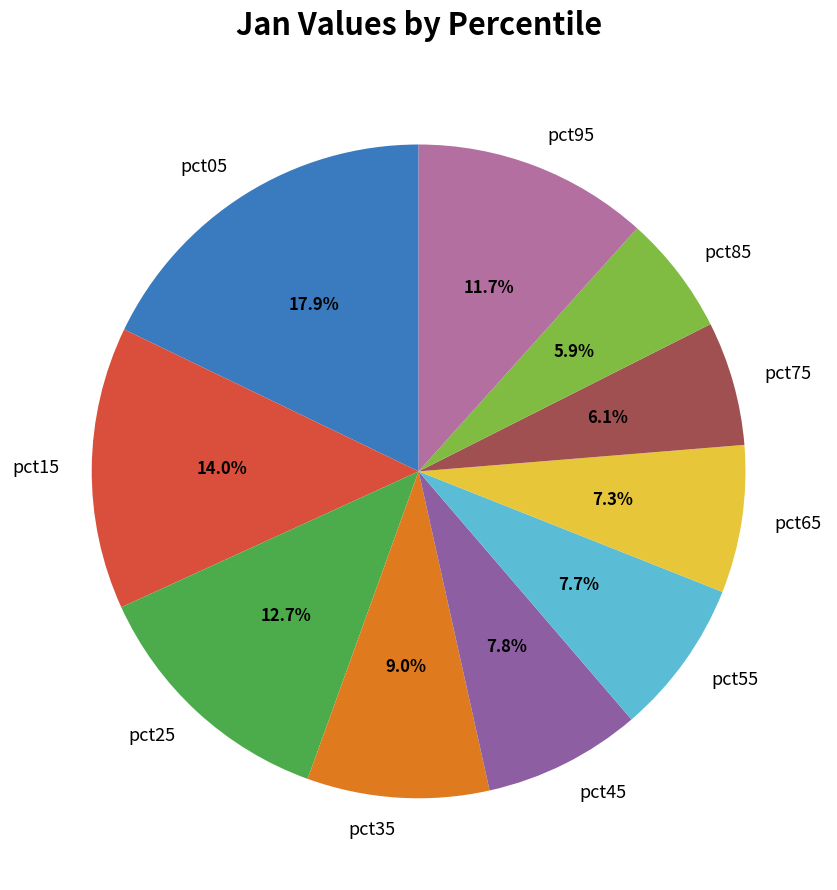

Which has a higher value, pct65 or pct25?

pct25